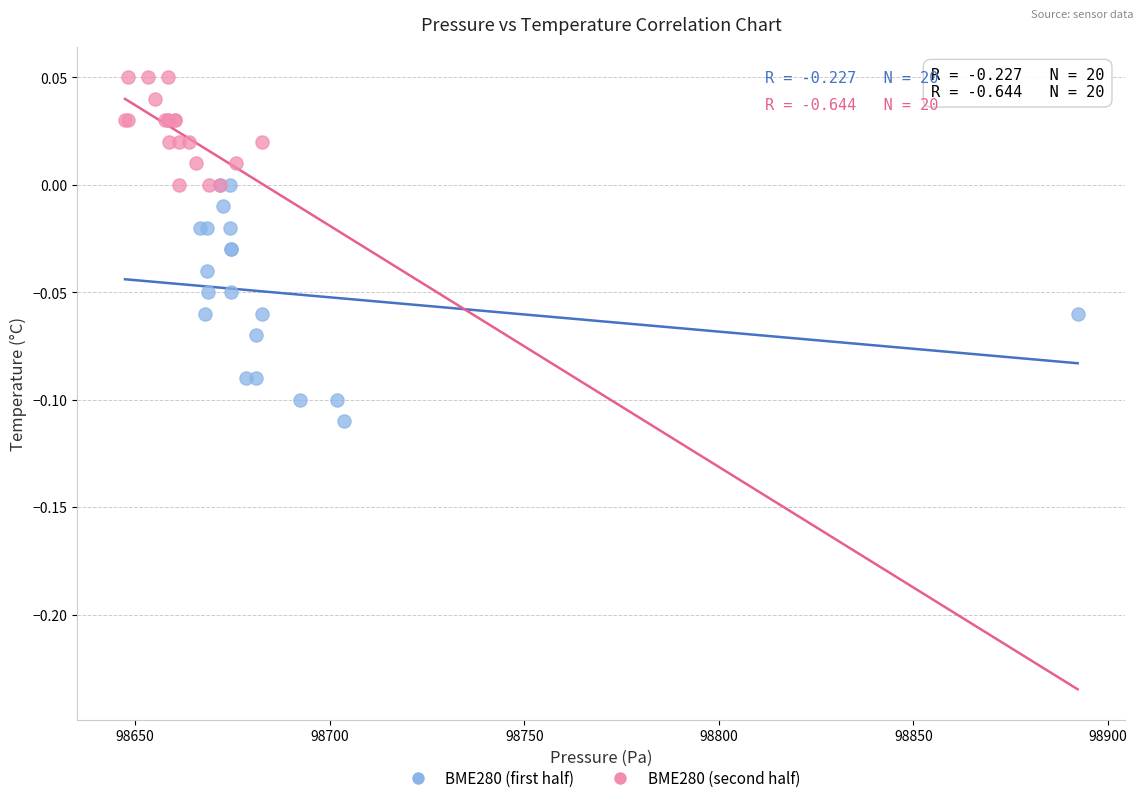

What are all the series names shown in the legend?

BME280 (first half), BME280 (second half)